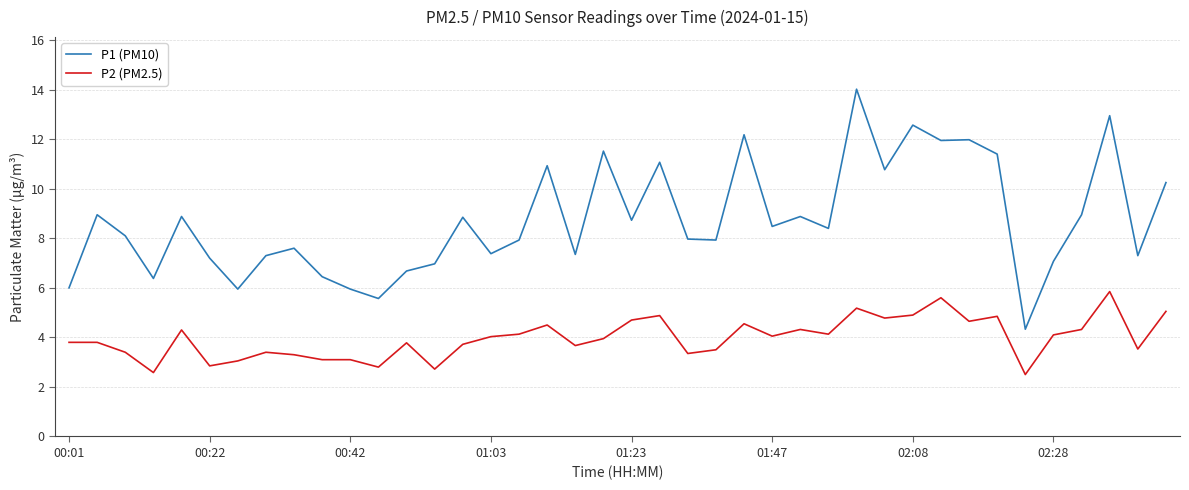

Does the chart display data point markers on the line(s)?

No